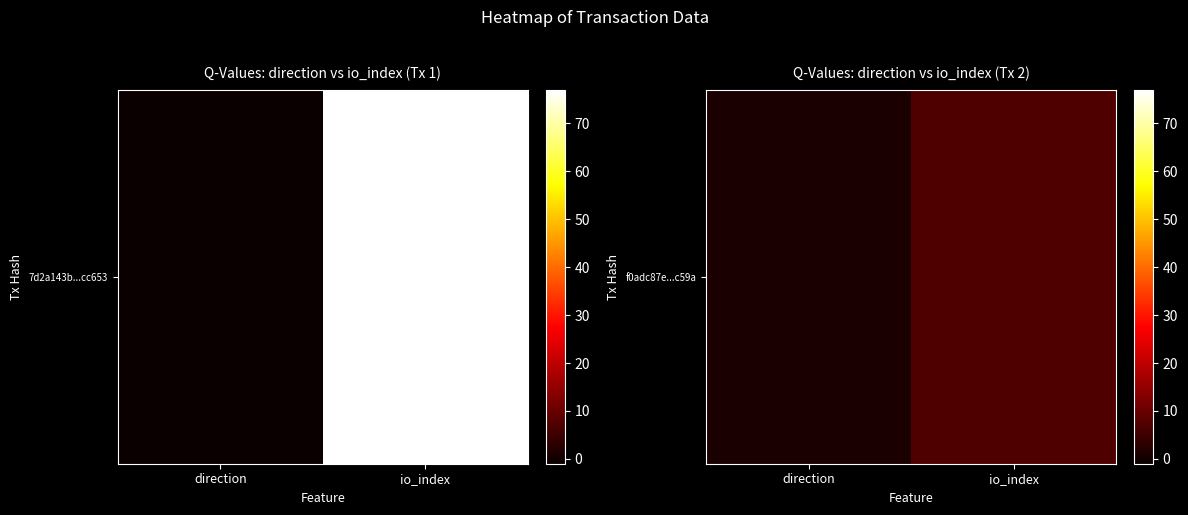

Which has a higher value, direction or io_index?

io_index